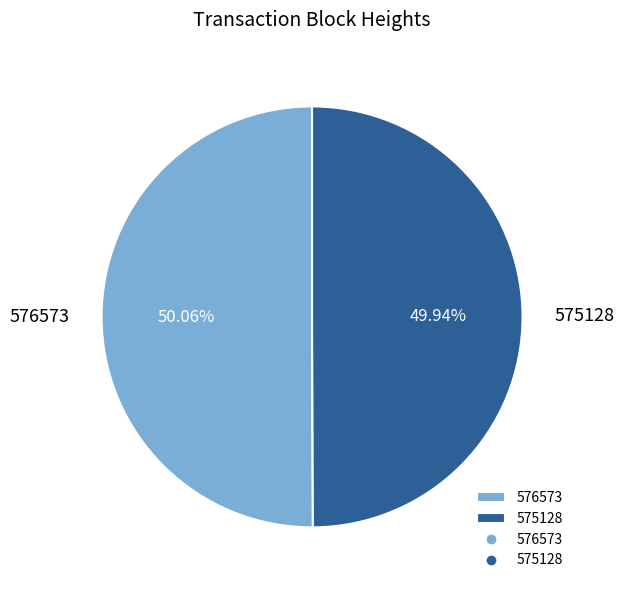

How much of the chart is everything except 575128?

50.1%